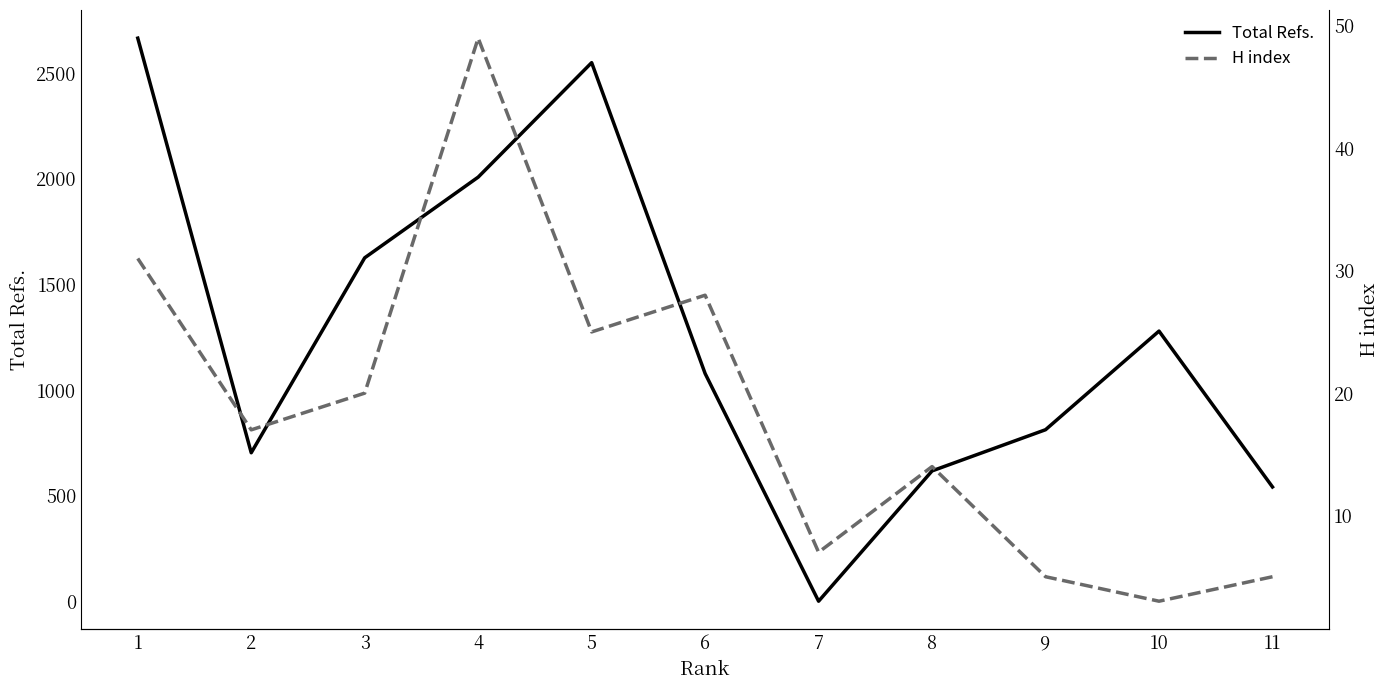

Rank the series at 10 from lowest to highest value.

H index, Total Refs.